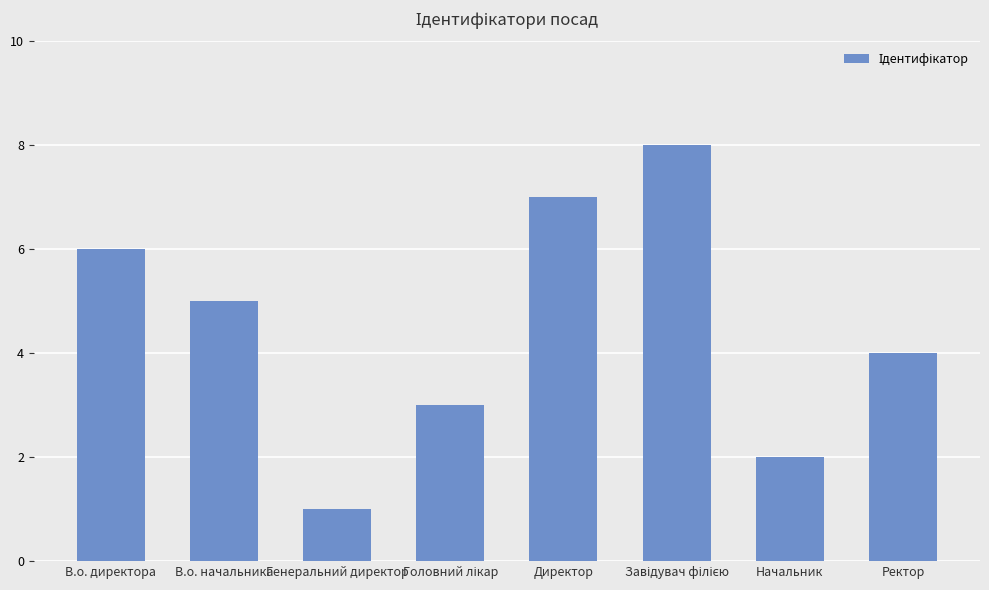

What is the difference between the maximum and minimum values?

7